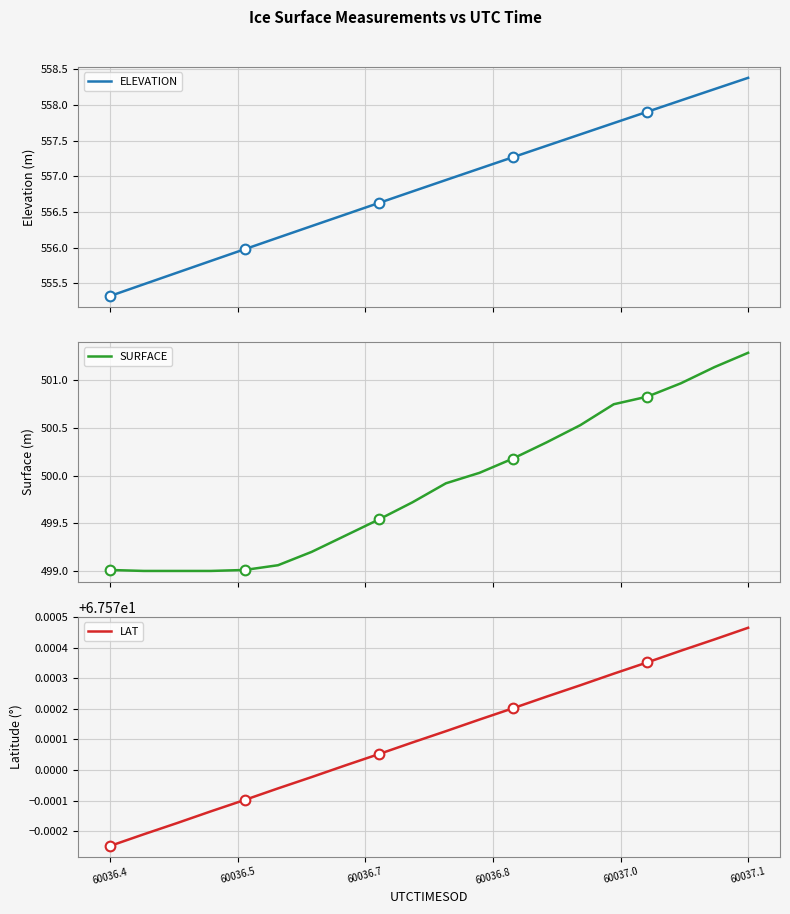

The LAT series shows 88.1 at 60037.1. True or false?

False